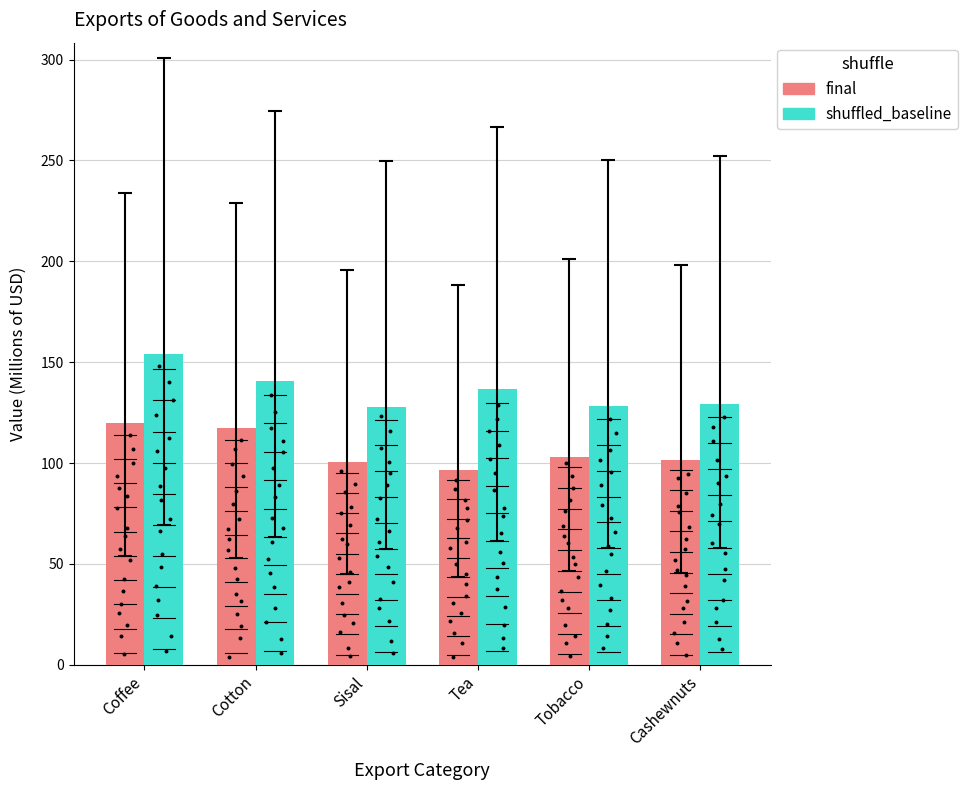

Which series has the widest spread of Y values?

shuffled_baseline